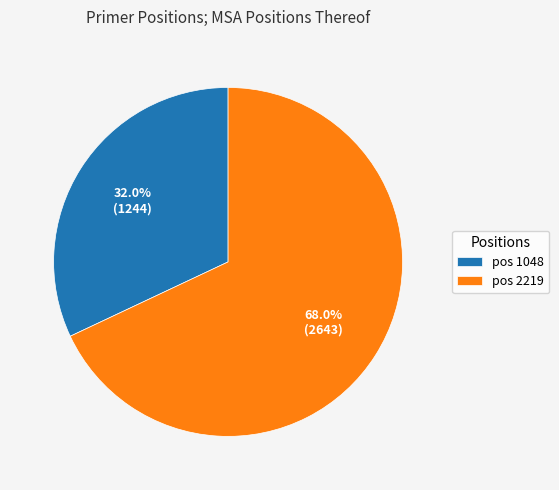

Does pos 1048 represent more than half of the total?

No